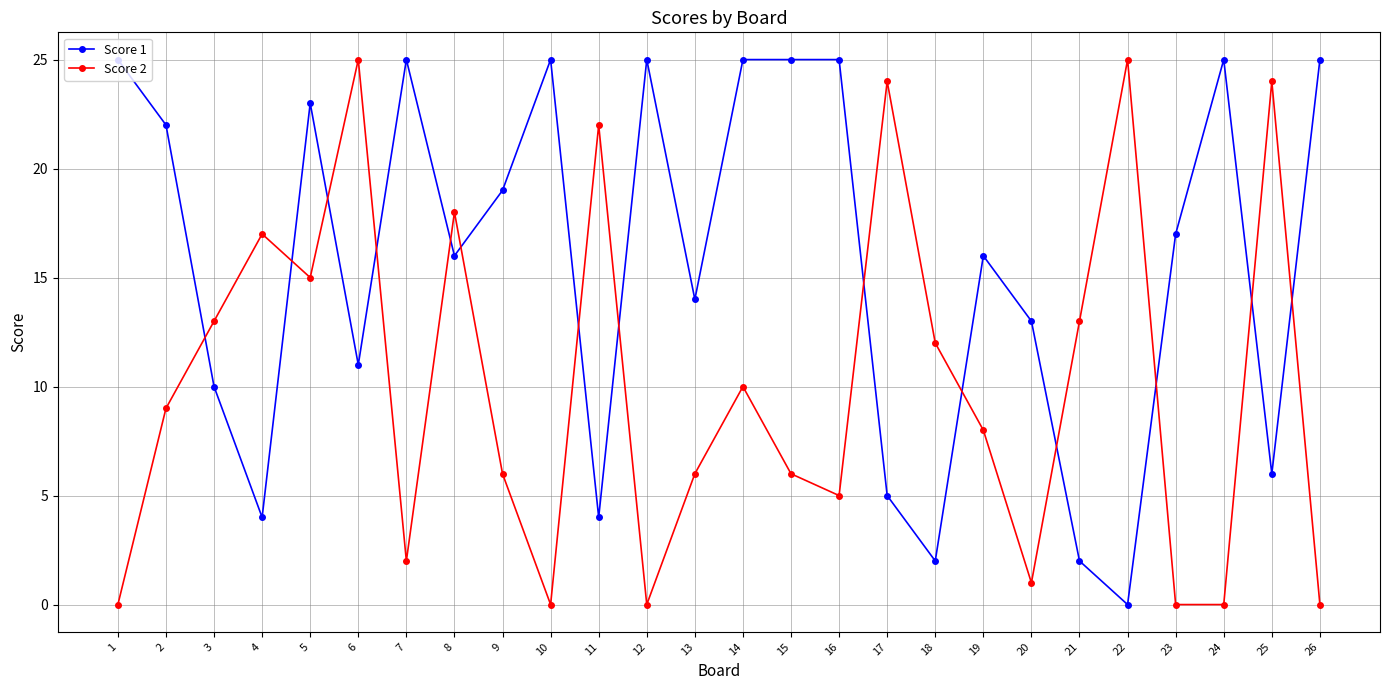

What is the value of the Score 2 point at the 14th from the left?

10